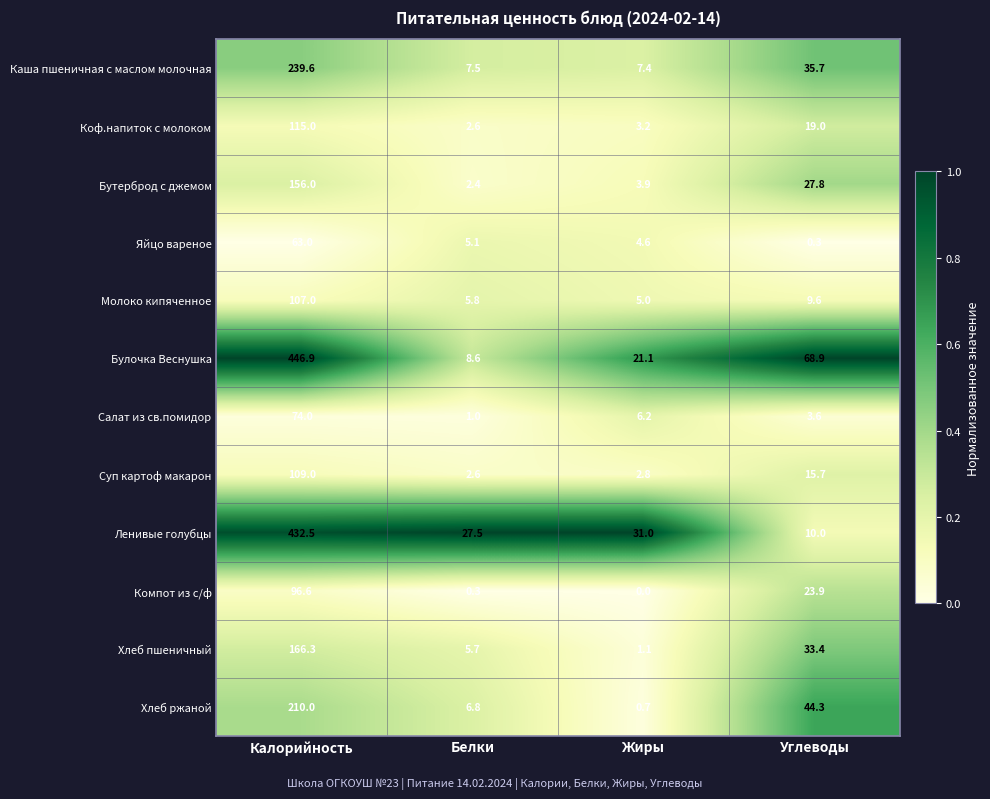

What is the difference between the second highest and second lowest values in the Компот из с/ф series?

23.6